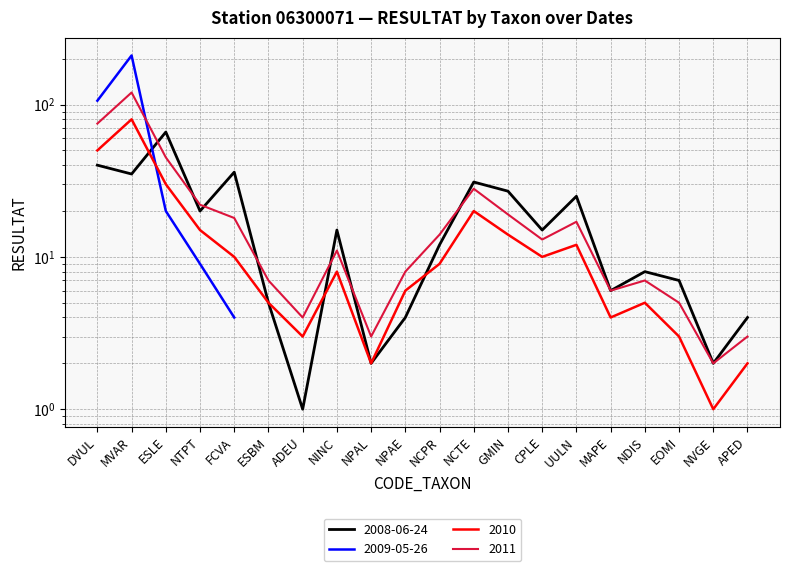

At which label does 2010 reach its peak?

MVAR